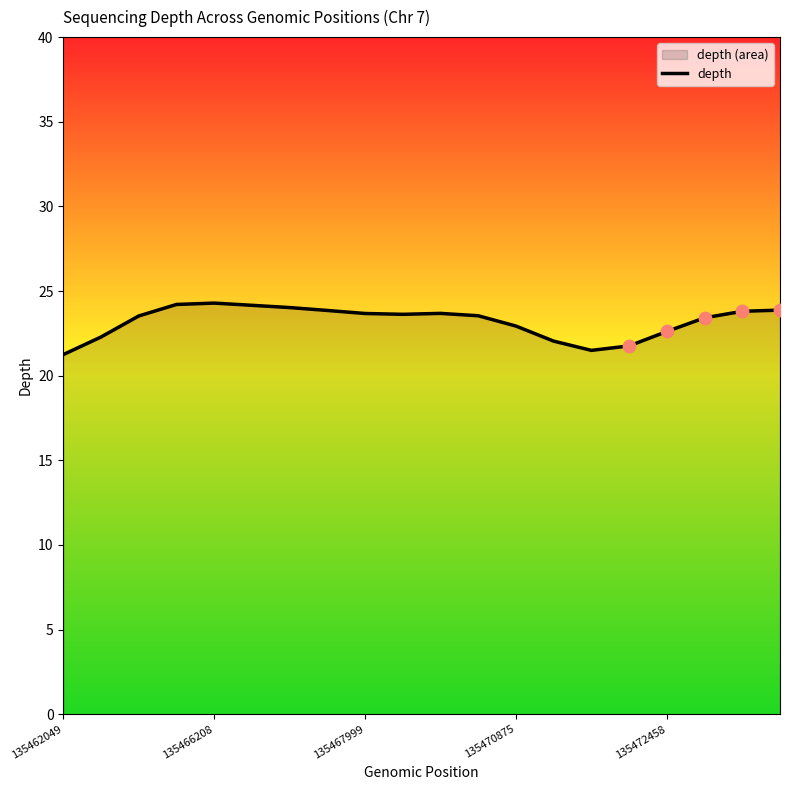

What is the difference between the maximum and minimum values?

3.0